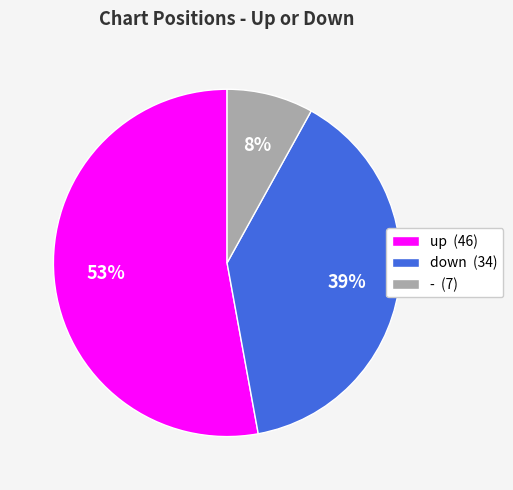

What percentage is the up slice, to the nearest percent?

53%